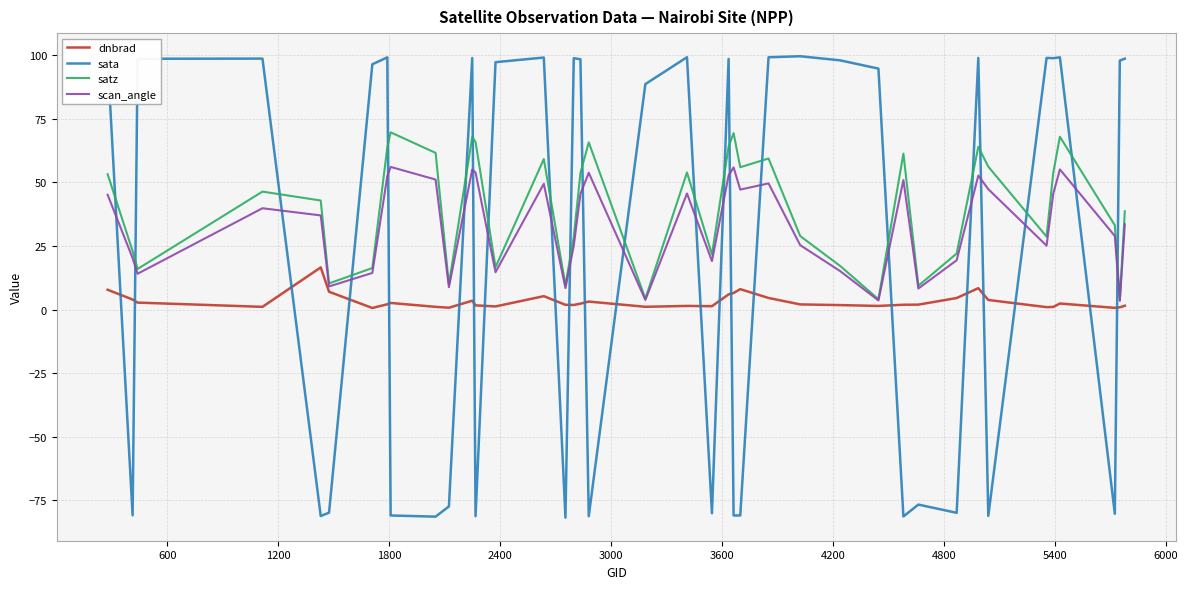

Does the chart display data point markers on the line(s)?

No